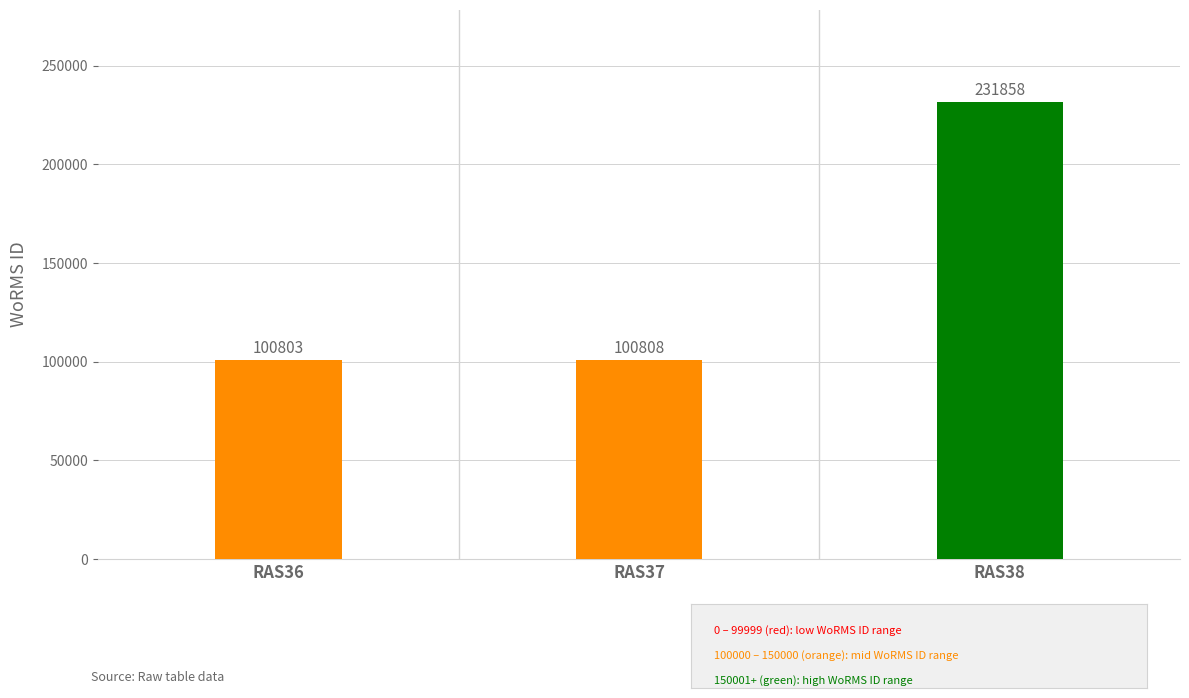

Approximately how many times larger is the value at RAS38 compared to RAS36?

2.3